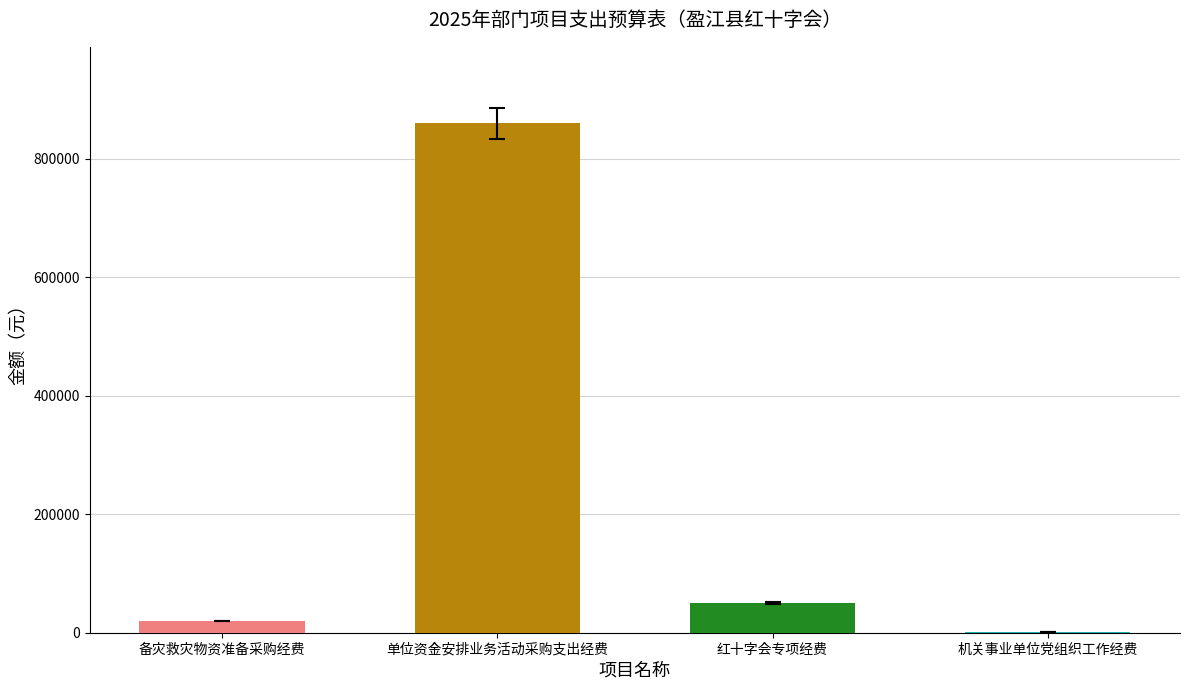

Approximately how many times larger is the value at 红十字会专项经费 compared to 备灾救灾物资准备采购经费?

2.5